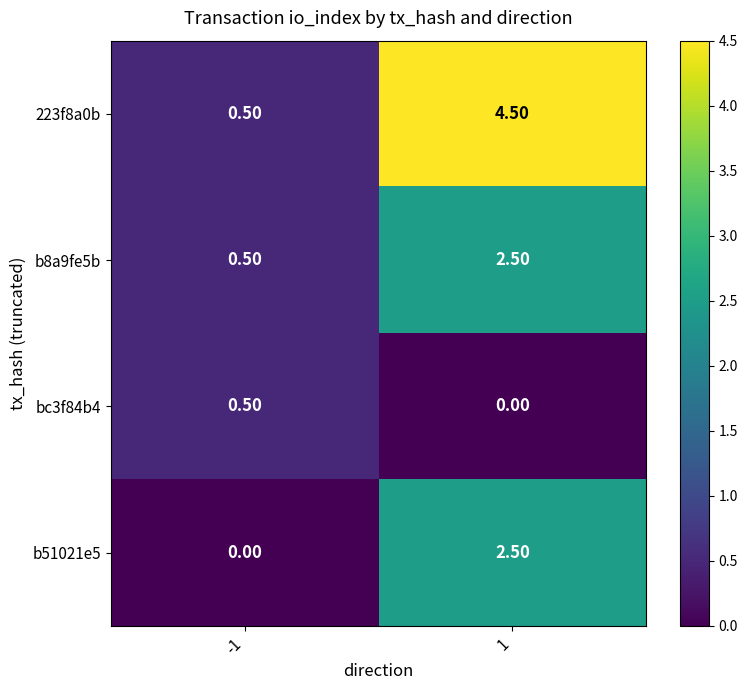

List the labels in order of 223f8a0b value, smallest first.

-1, 1